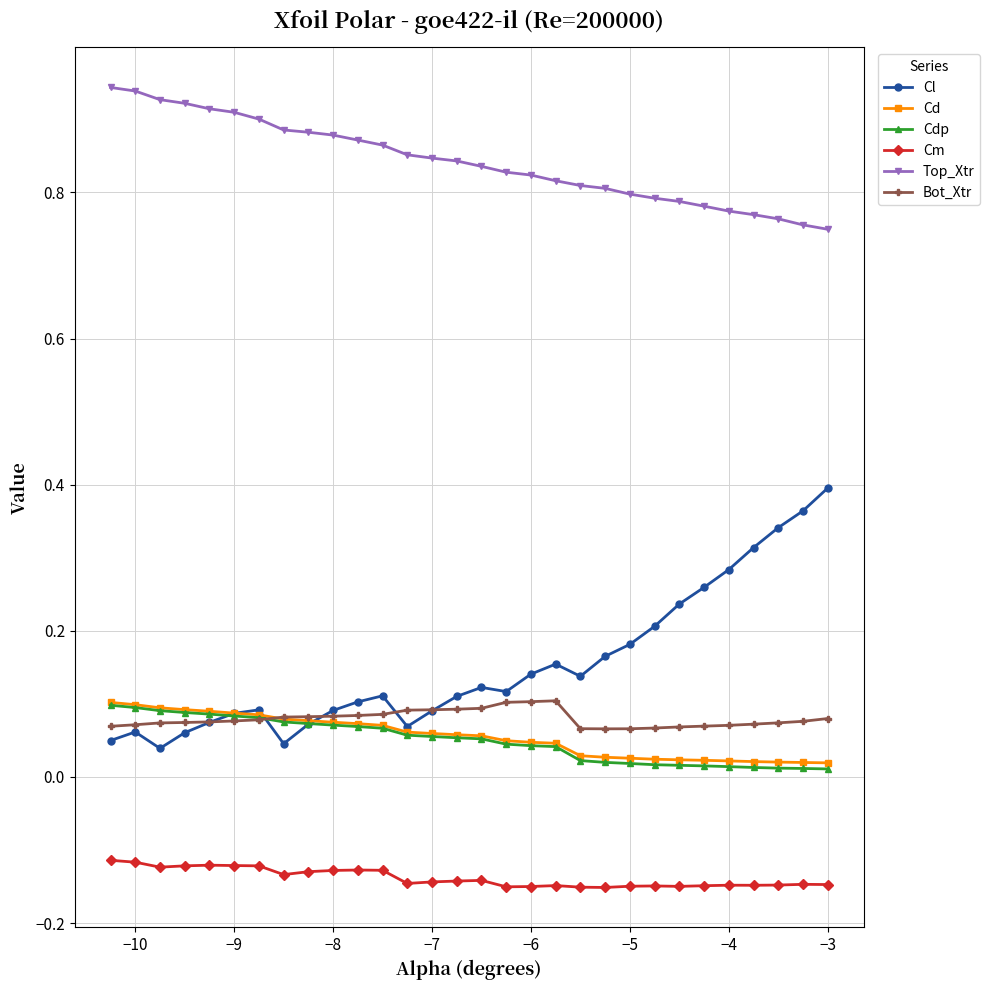

True or false: Top_Xtr and Cl intersect in this chart.

False